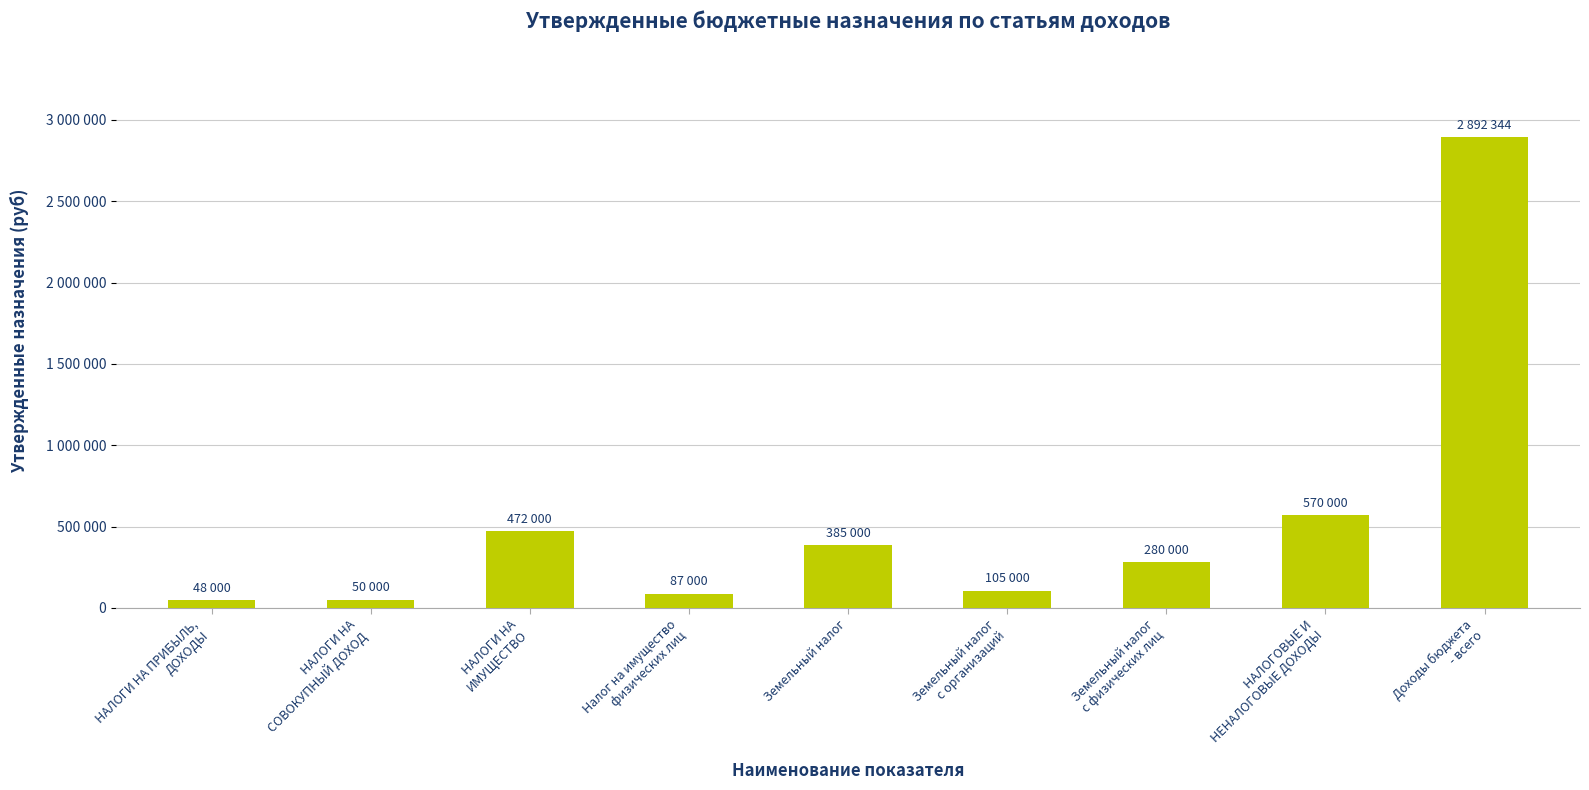

What is the difference between the maximum and minimum values?

2844344